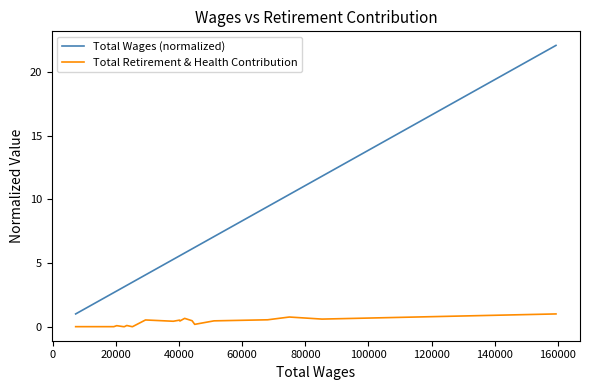

True or false: Total Retirement & Health Contribution and Total Wages (normalized) cross at least once.

False